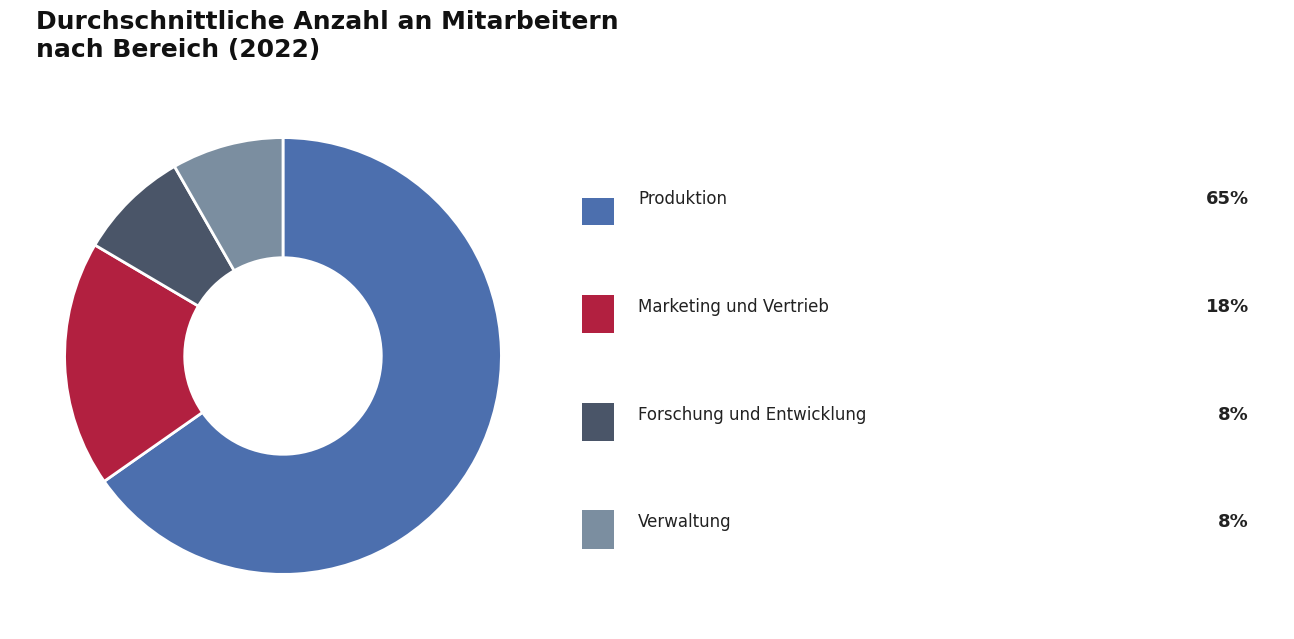

Is there any slice that represents more than half of the pie?

Yes